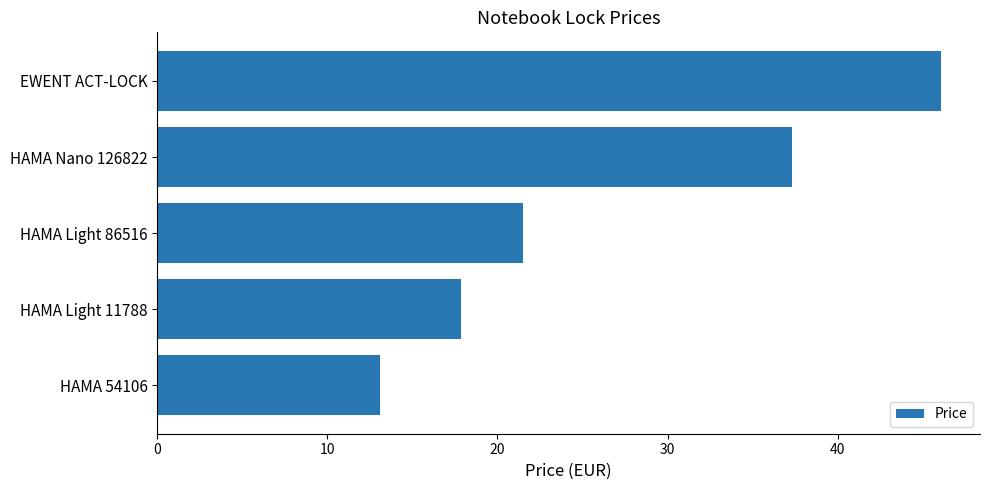

Does the chart contain stacked bars?

No